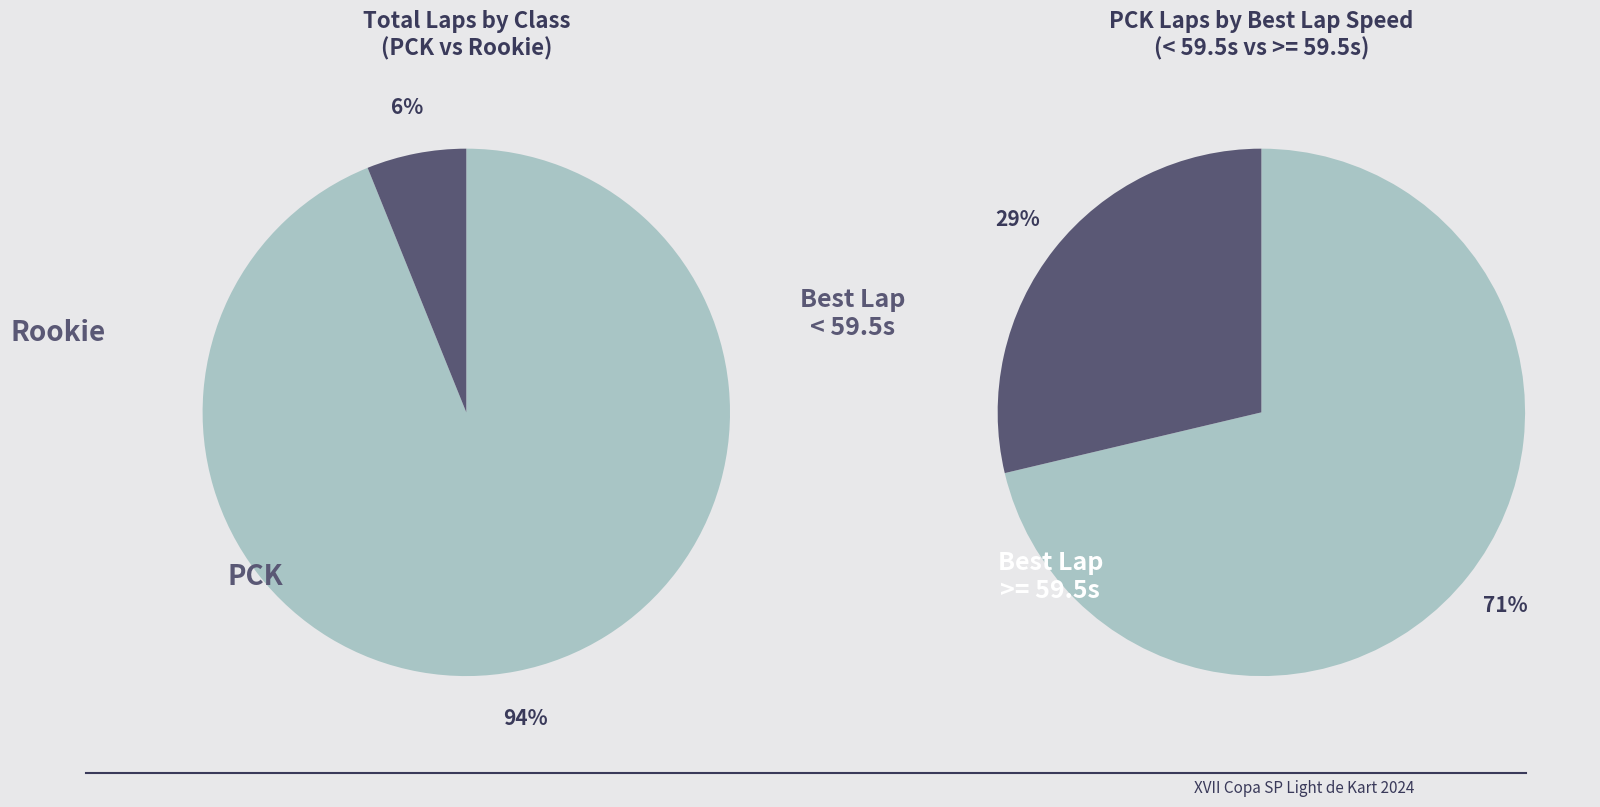

How many slices are in this pie chart?

2